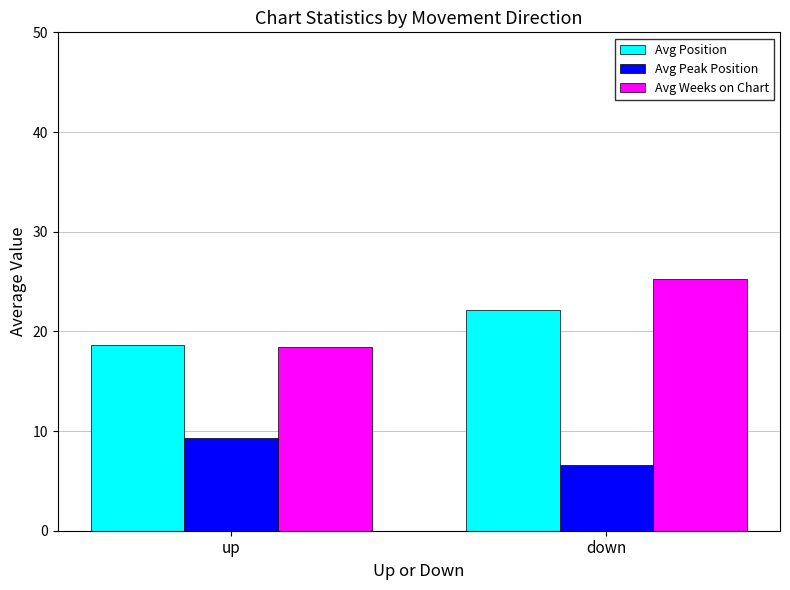

Which series has the largest total across all categories?

Avg Weeks on Chart